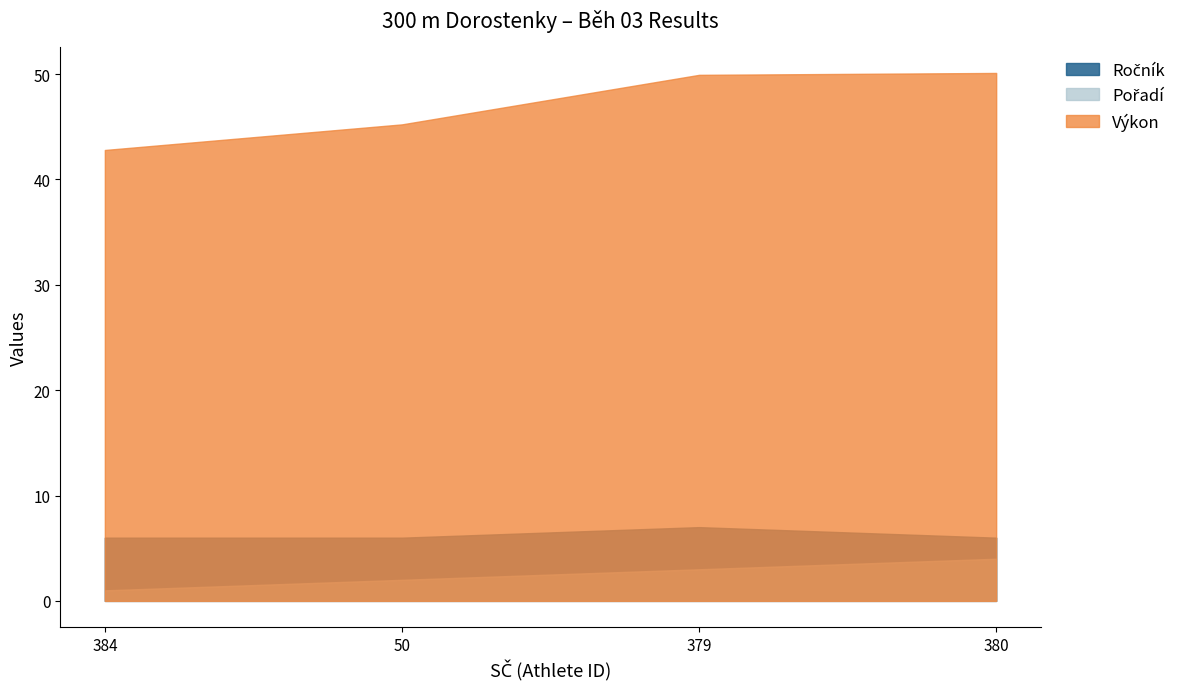

True or false: Pořadí and Výkon cross at least once.

False